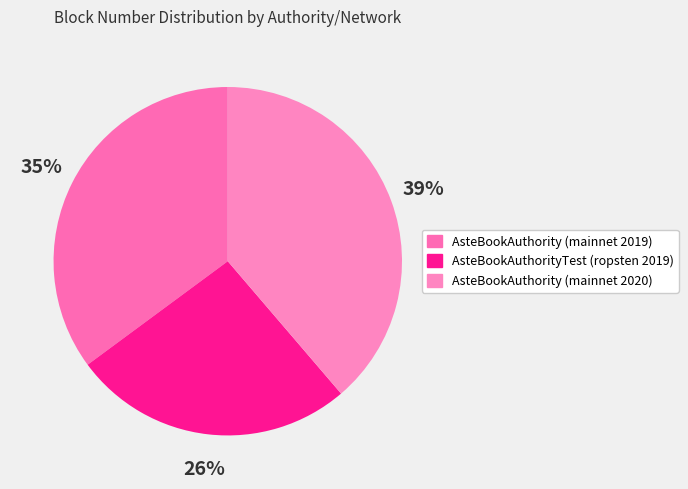

To the nearest percent, what is the average slice percentage?

33%